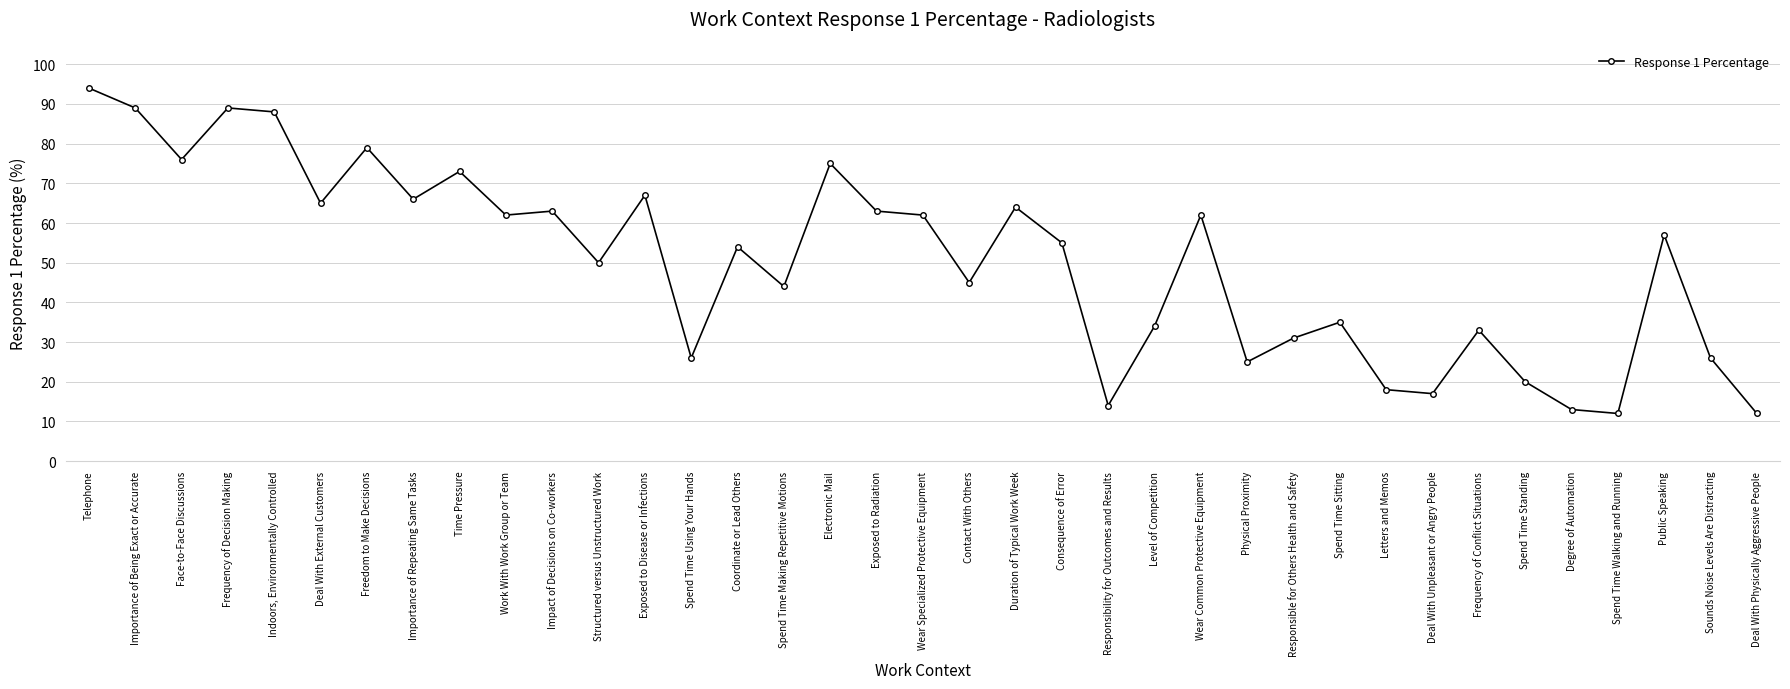

What is the difference between the maximum and second lowest values?

82